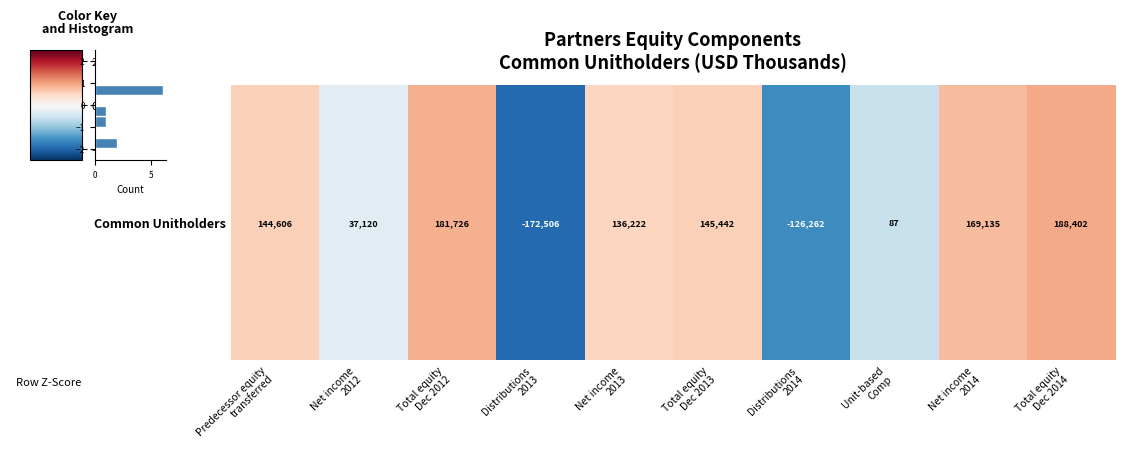

What is the greatest value displayed?

6